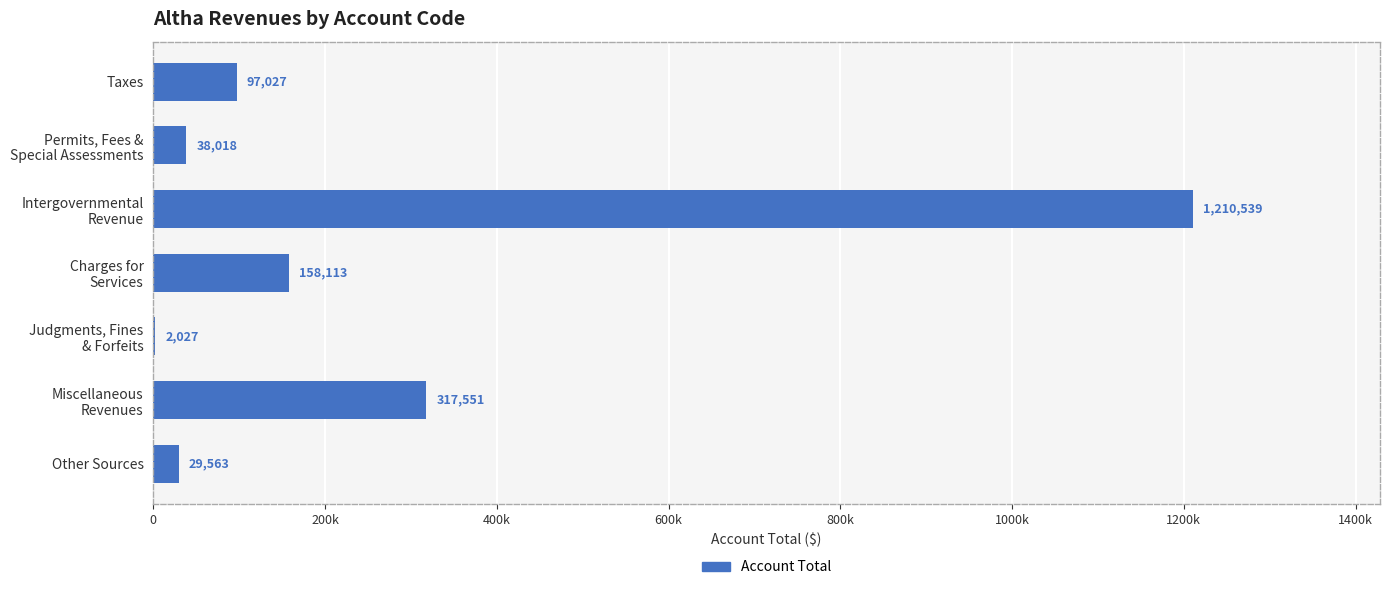

Are the bars horizontal?

Yes